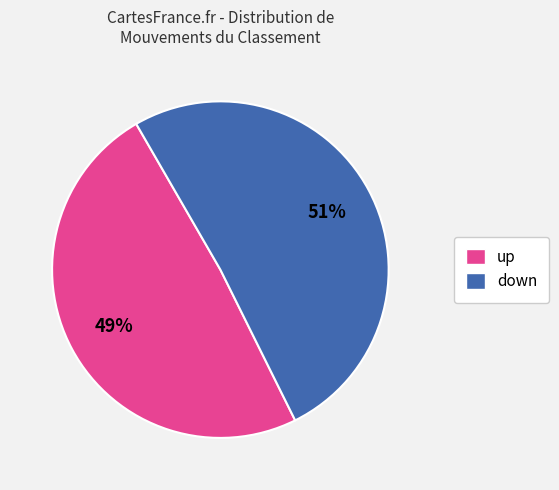

How many segments does this pie chart have?

2